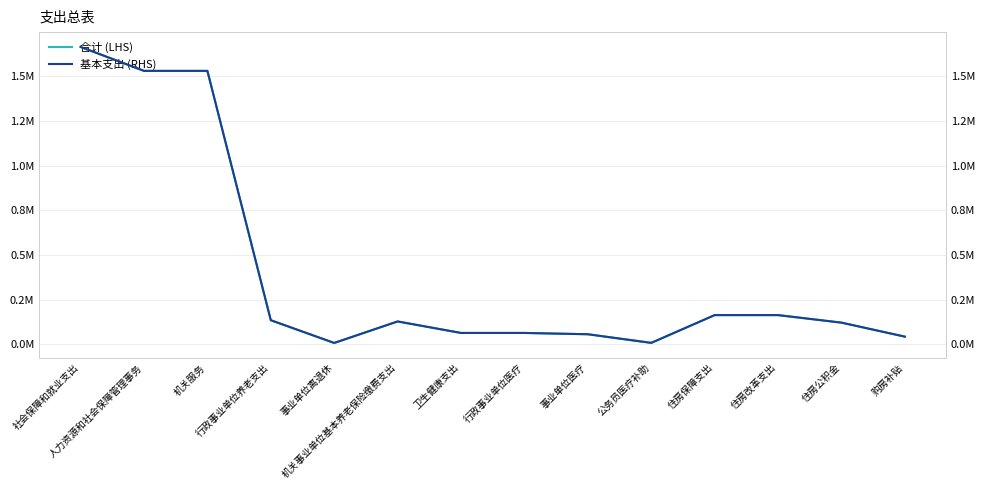

What is the difference between the second highest and second lowest values in the 基本支出 series?

1523679.4